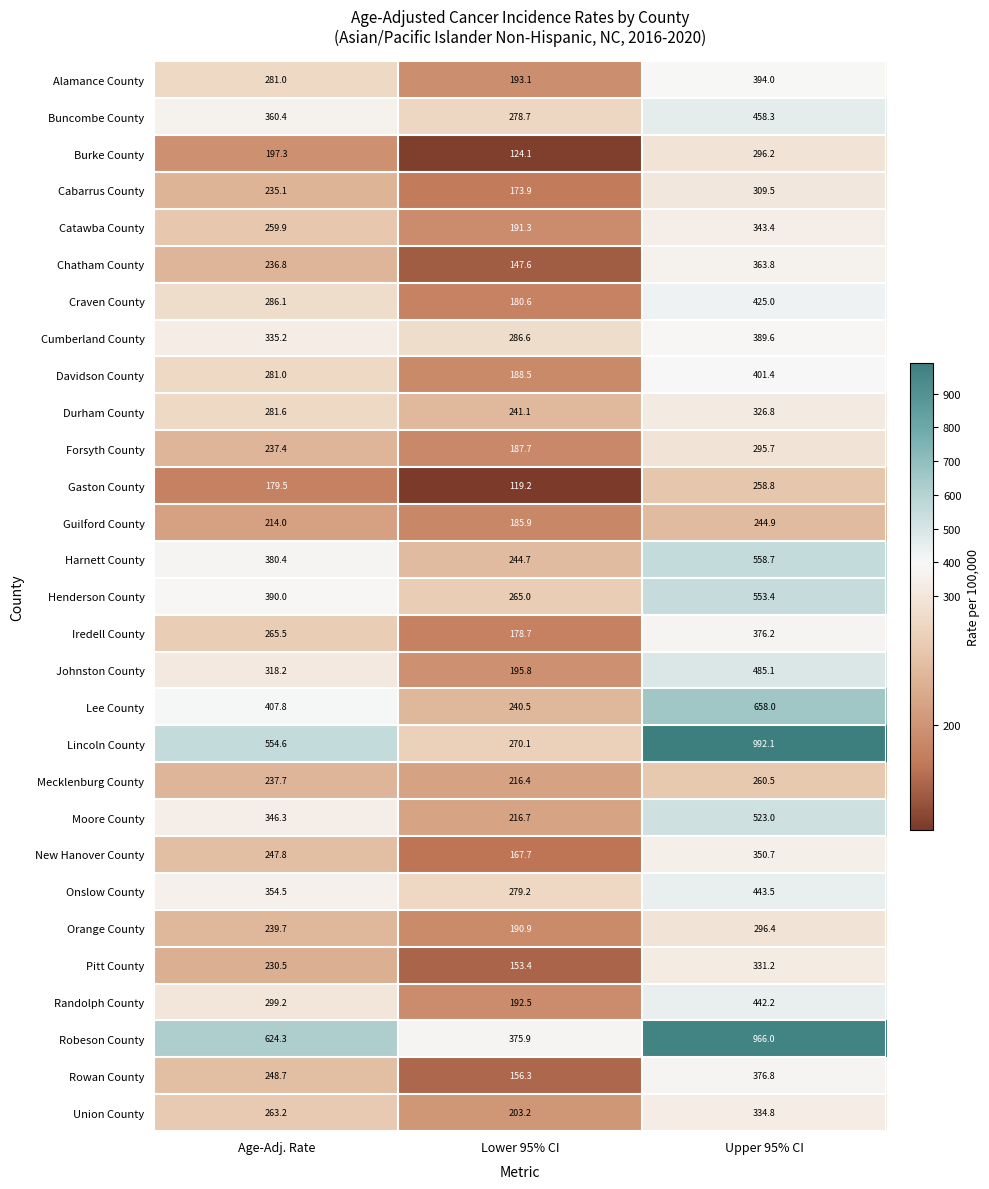

Is the value of Catawba County at Upper 95% CI greater than the value of Alamance County at Age-Adj. Rate?

Yes